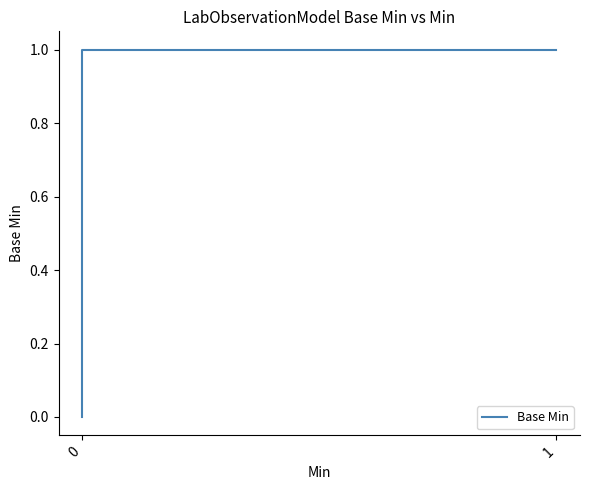

Is it true that the value at 0 is 1?

True